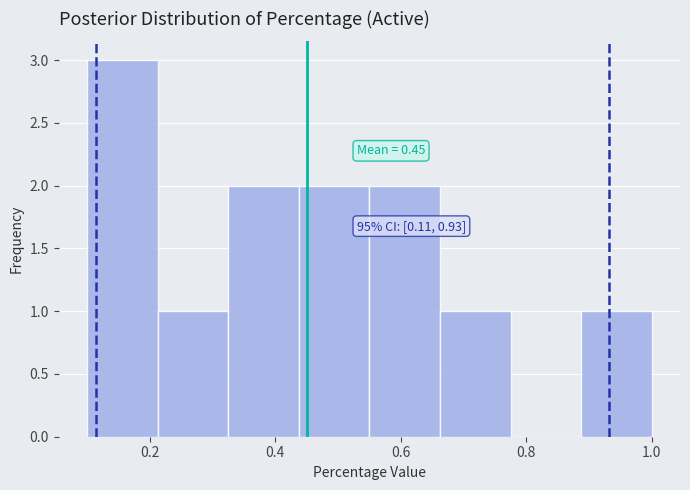

Which range on the x-axis has the tallest bar?

0.10 to 0.22